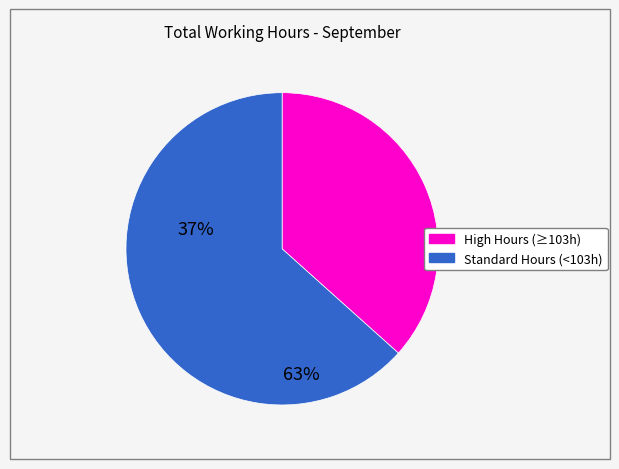

Does any single category account for the majority?

Yes